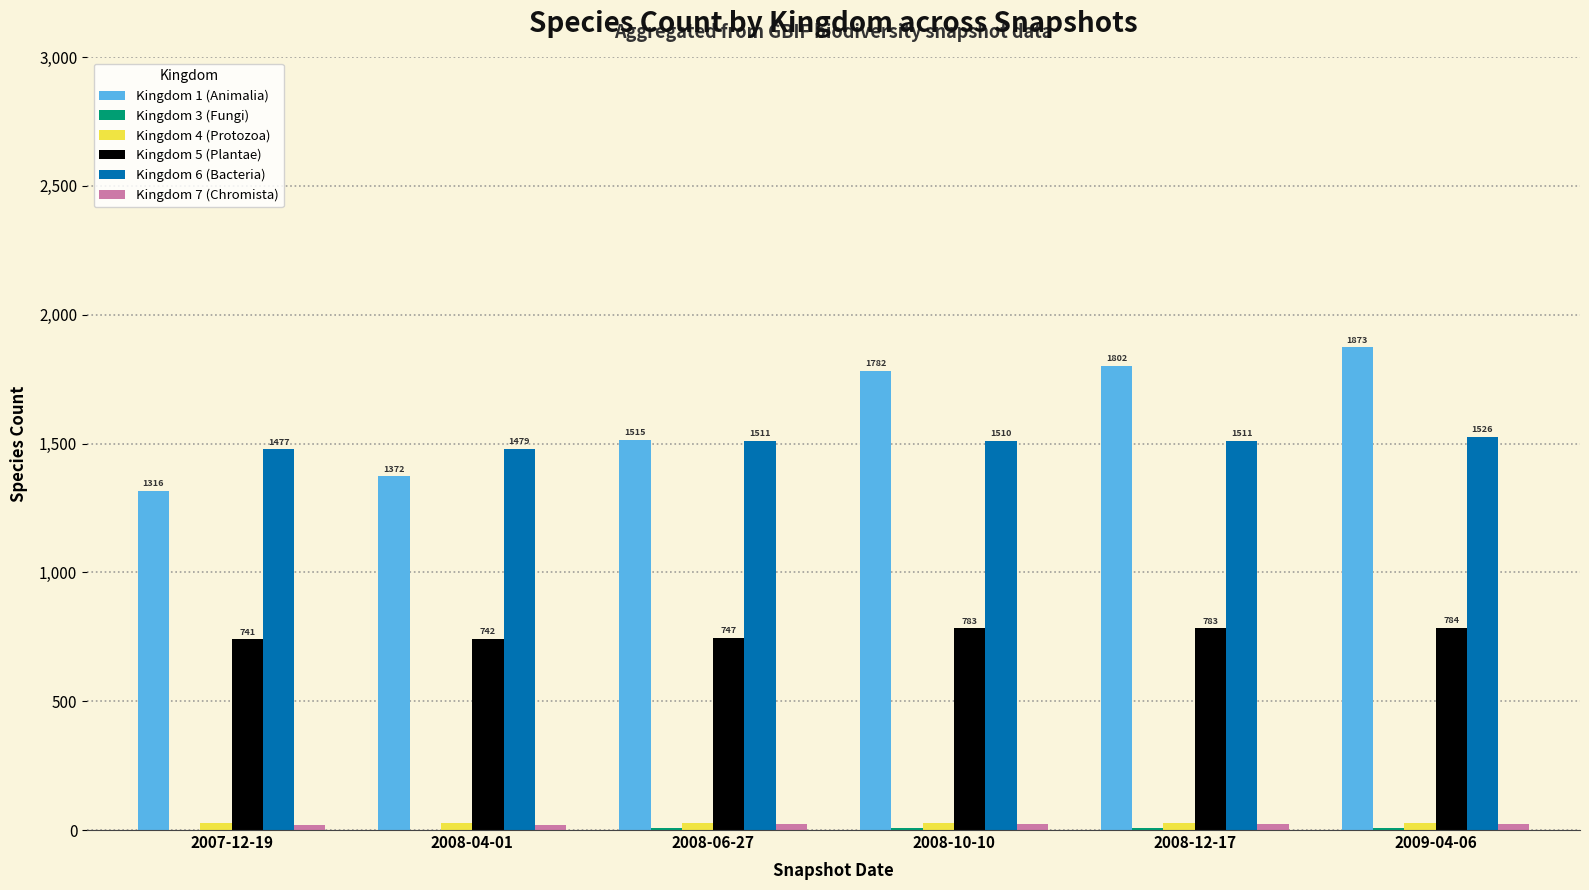

What is the maximum value for Kingdom 5 (Plantae)?

784